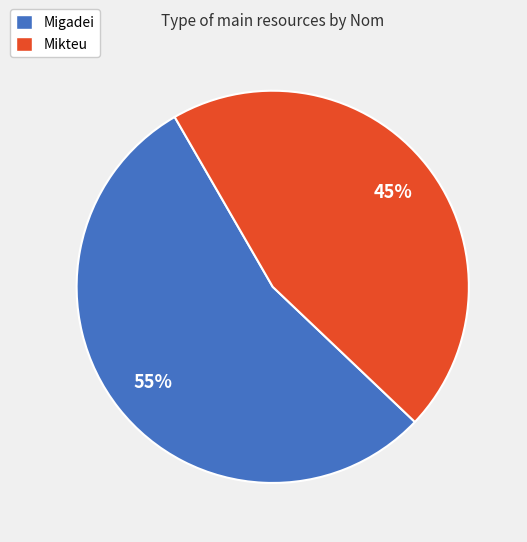

To the nearest percent, what portion does Migadei represent?

55%